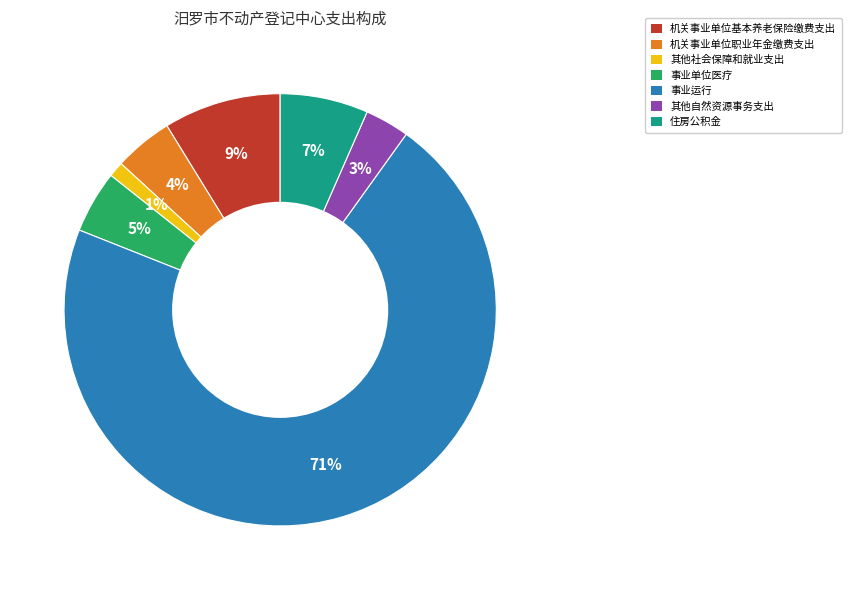

Approximately how many times larger is the value at 机关事业单位基本养老保险缴费支出 compared to 住房公积金?

1.3